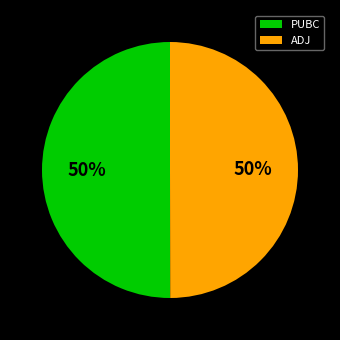

To the nearest percent, what portion does ADJ represent?

50%